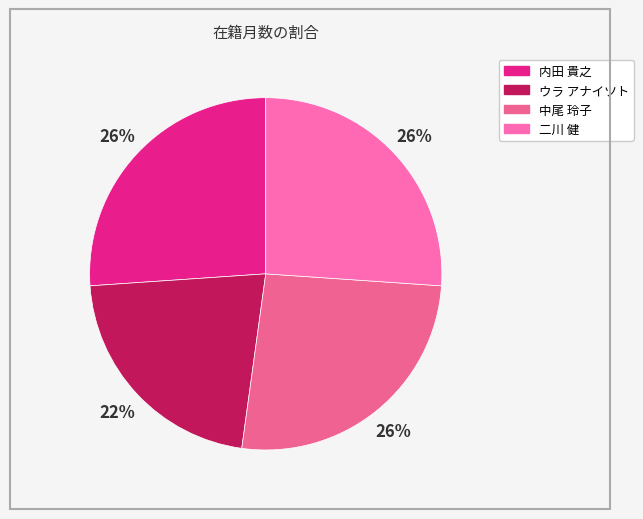

Which has a higher value, 内田 貴之 or 中尾 玲子?

内田 貴之